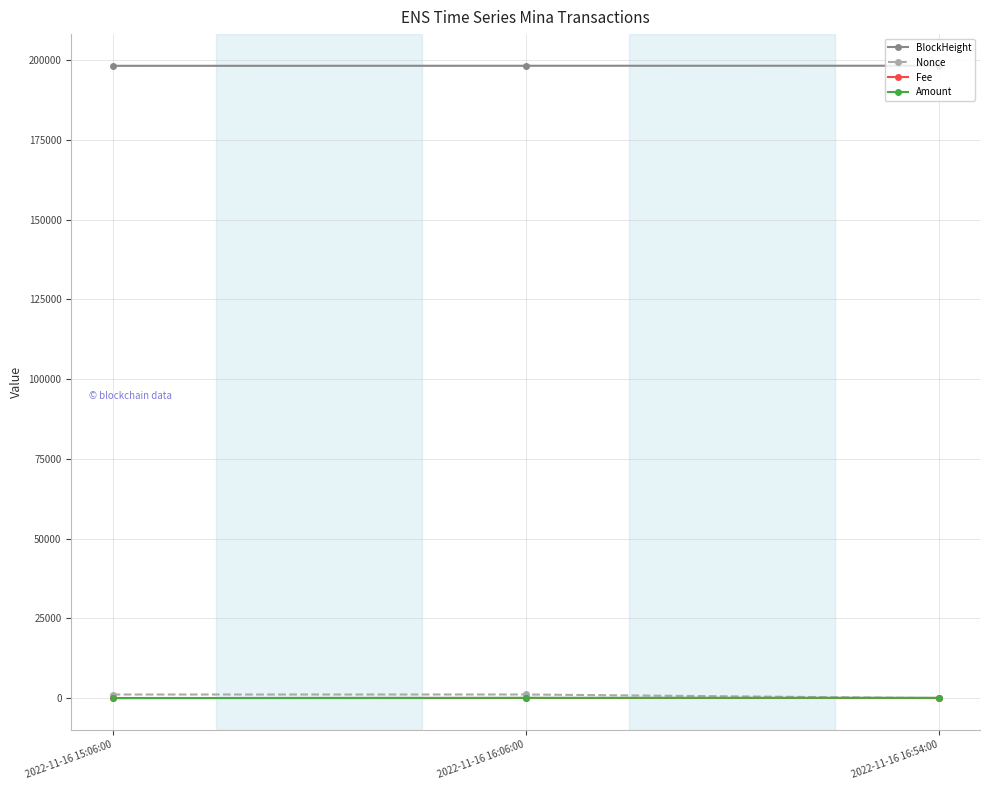

What is the highest value of the BlockHeight series?

198235.0